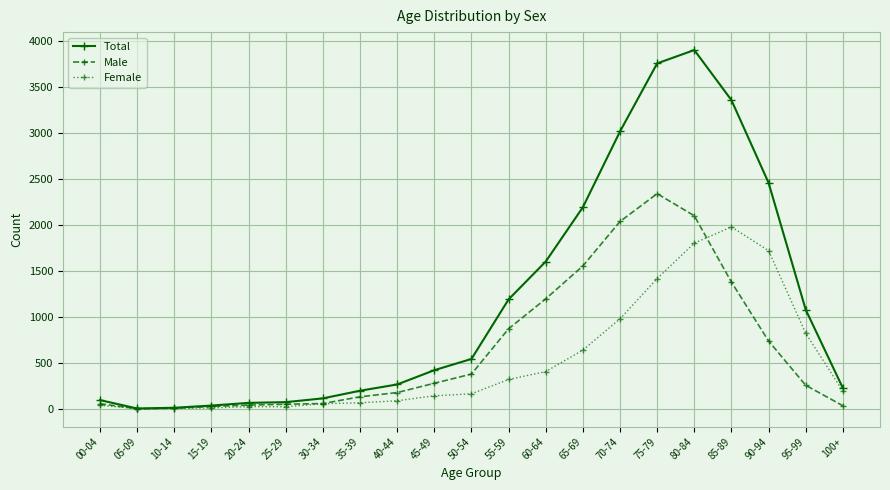

What is the lowest value of the Female series?

3